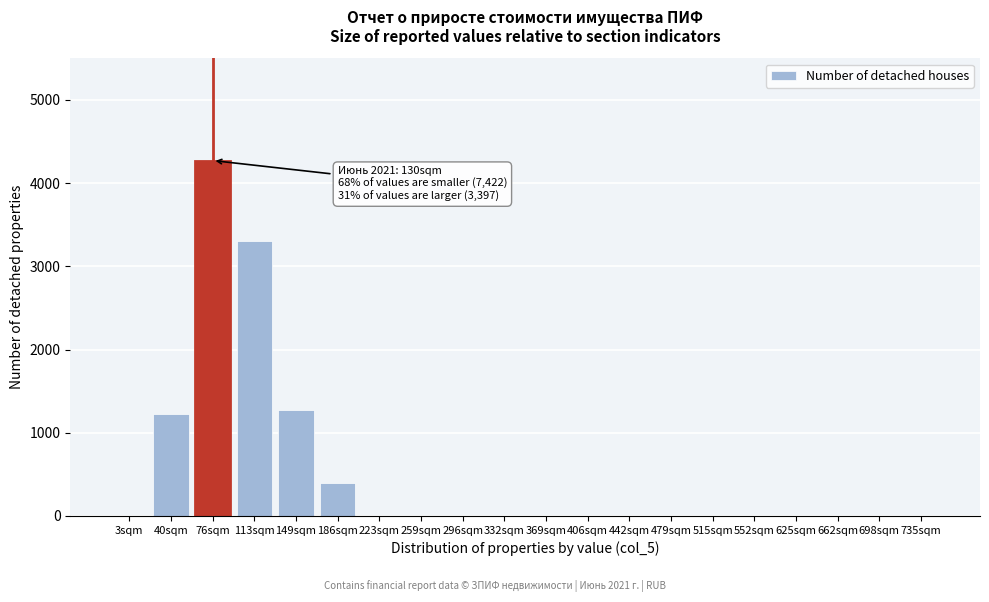

Reading left to right, extract all data points from this chart.

3sqm=0	40sqm=1228	76sqm=4271	113sqm=3299	149sqm=1269	186sqm=401	223sqm=0	259sqm=0	296sqm=0	332sqm=0	369sqm=0	406sqm=0	442sqm=0	479sqm=0	515sqm=0	552sqm=0	625sqm=0	662sqm=0	698sqm=0	735sqm=0